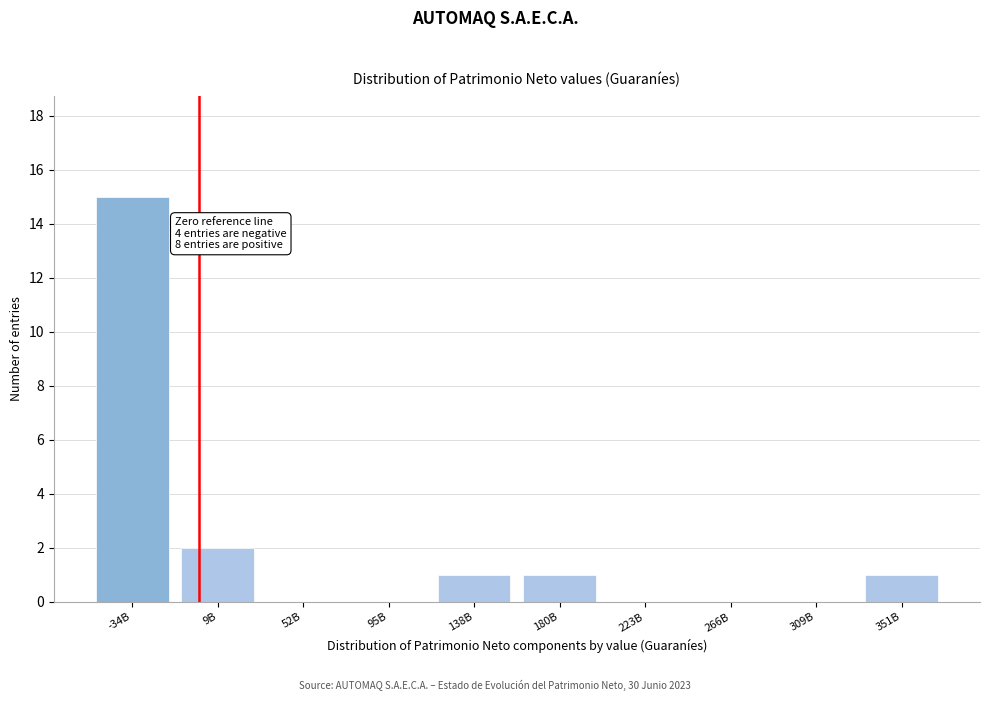

Reading left to right, transcribe all the data shown in this chart.

-34B=15	9B=2	52B=0	95B=0	138B=1	180B=1	223B=0	266B=0	309B=0	351B=1